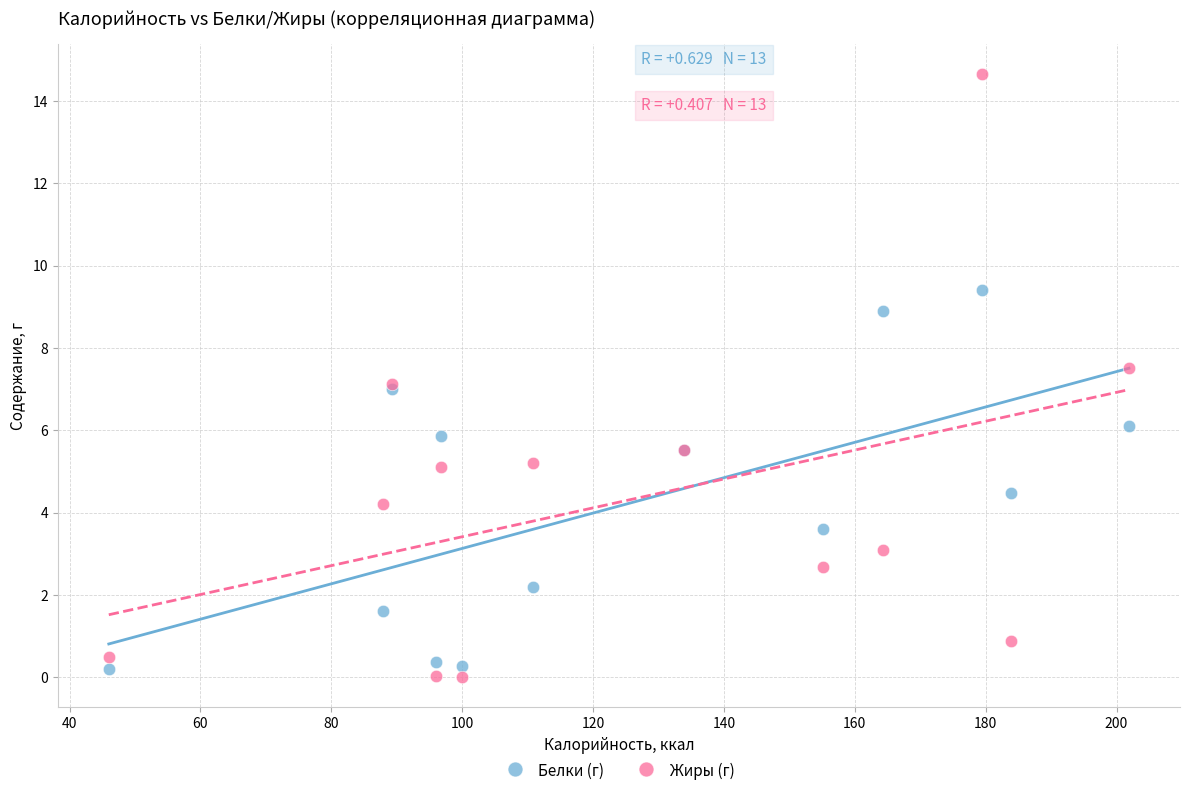

In the Белки (г) series, what Y value is closest to 4?

3.6